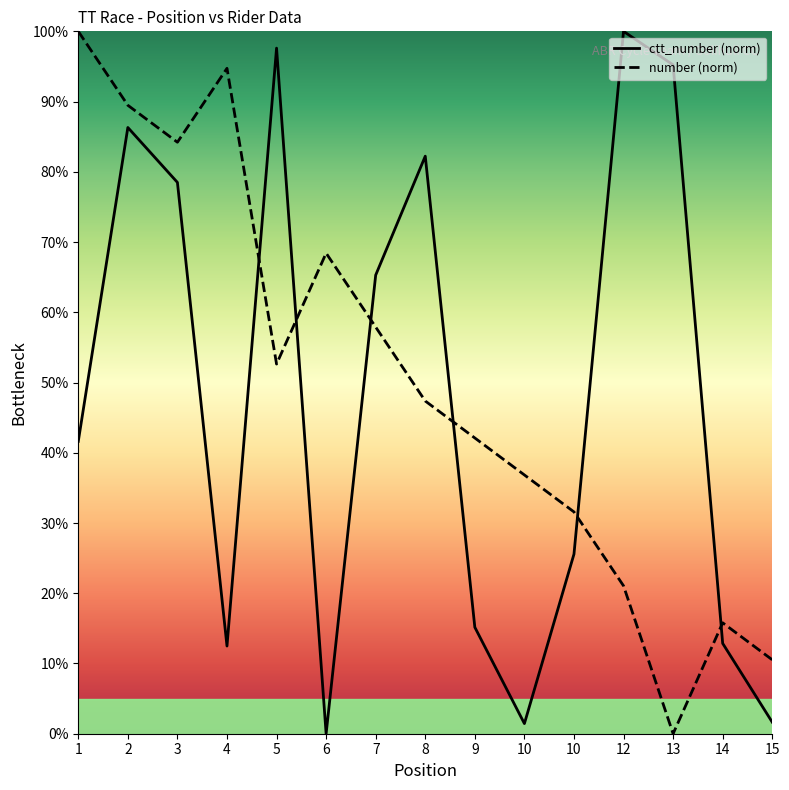

Is the value of ctt_number at 1 greater than the value of number at 7?

No